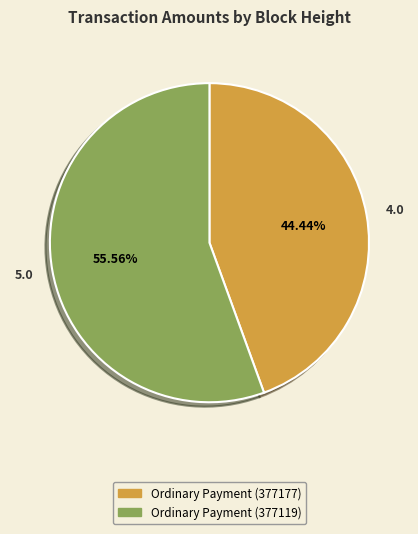

What is the total percentage of Ordinary Payment (377119) and Ordinary Payment (377177)?

100.0%